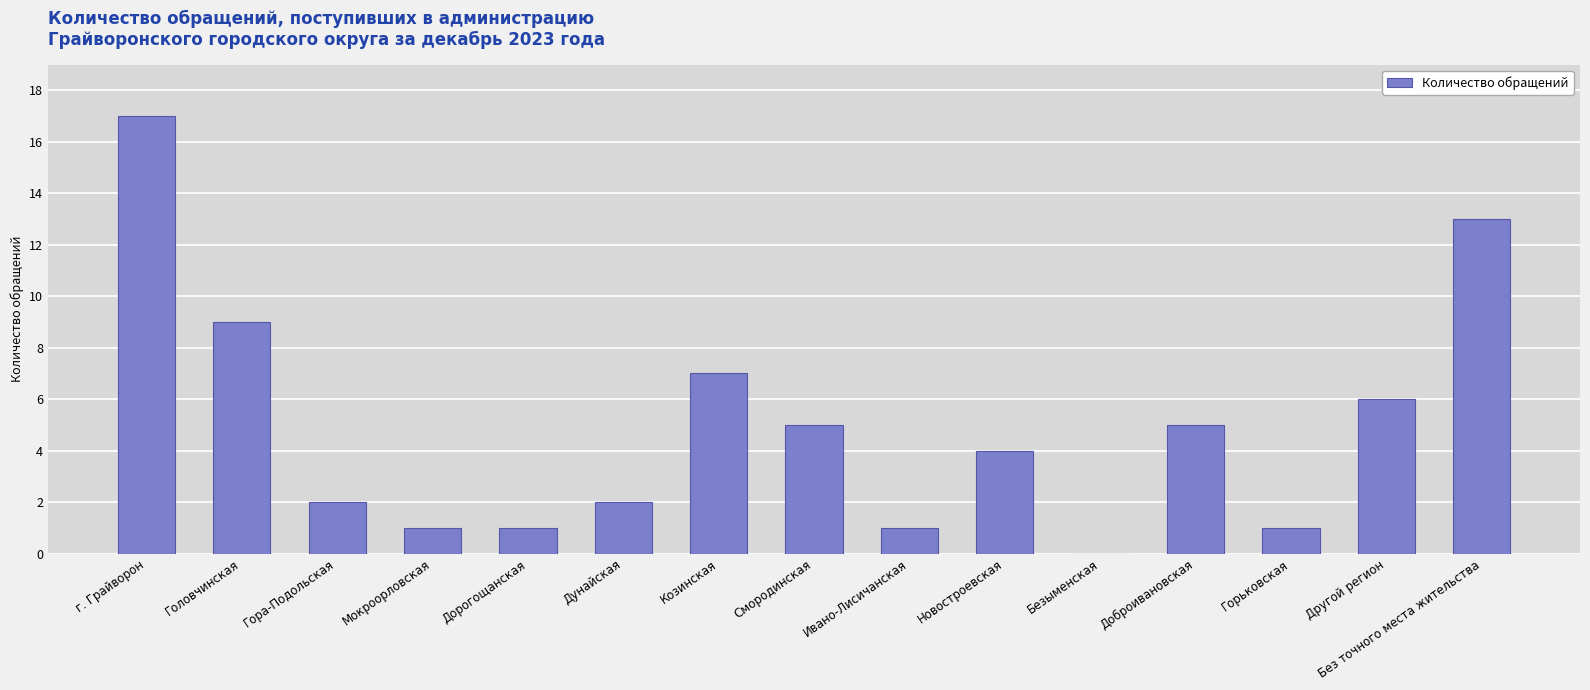

Are the bars horizontal?

No